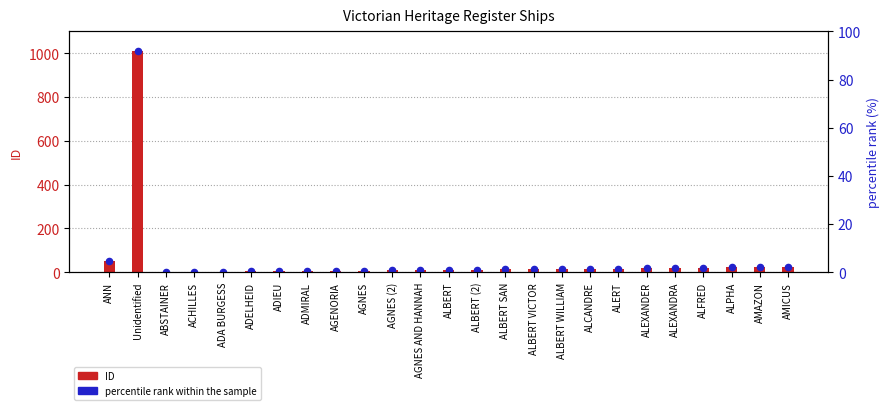

Is the value of ID at ALBERT greater than the value of percentile rank within the sample at ALFRED?

No